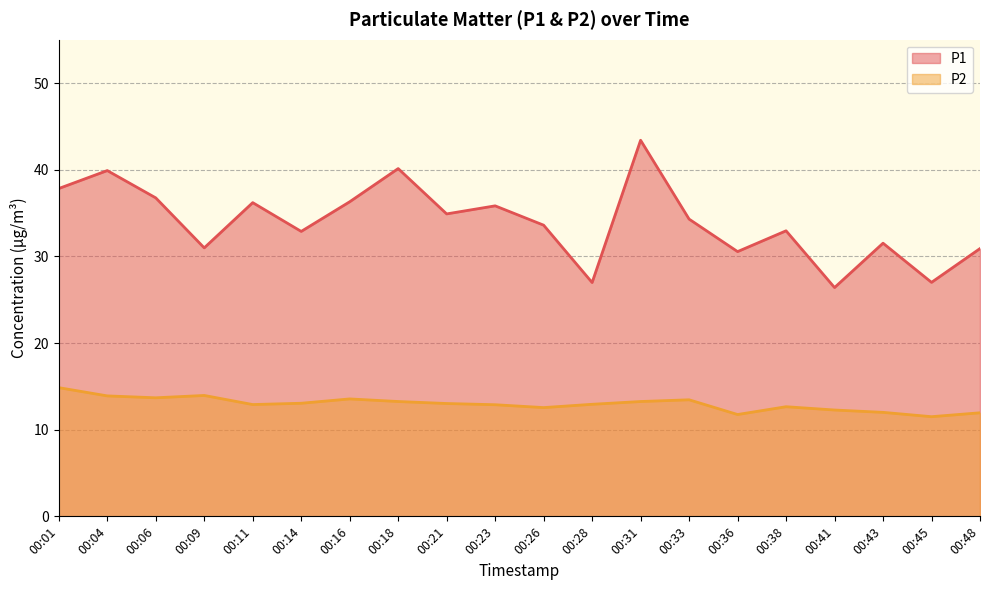

What is the difference between the highest and lowest values at 00:04?

26.0